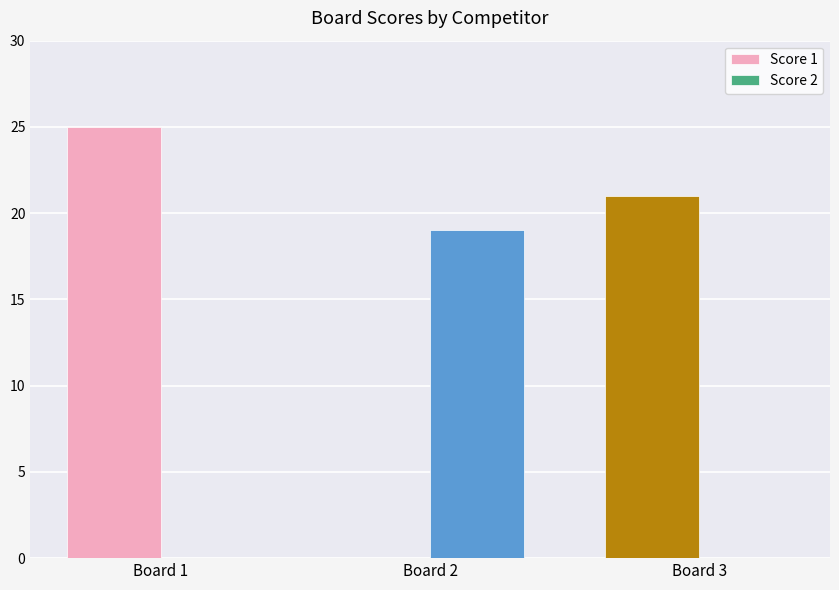

At which category is the sum across all series the highest?

Board 1